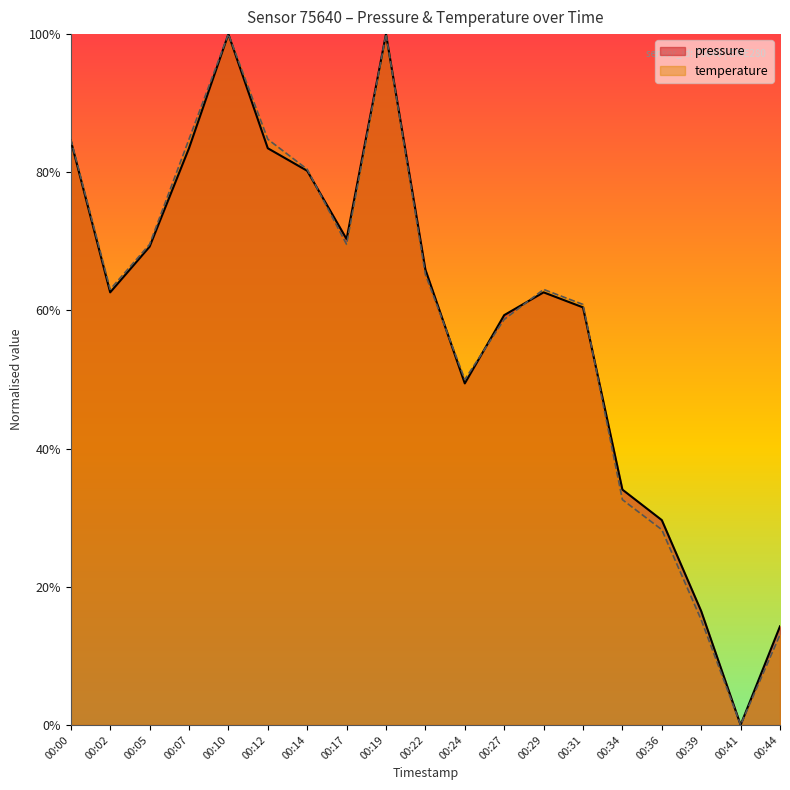

What is the total value across all series at 00:22?

1.3